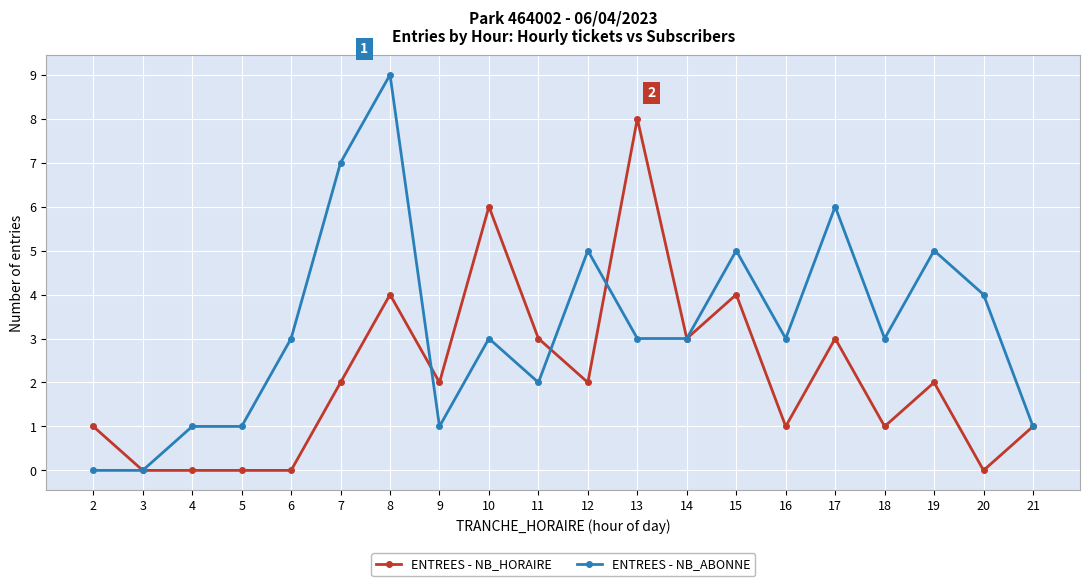

Which label corresponds to the largest value in the chart?

8